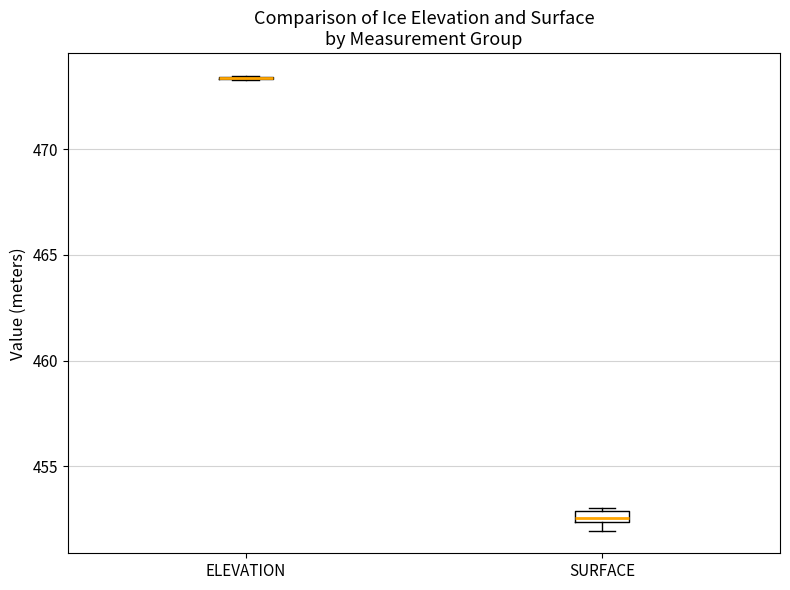

Where is the lower edge of the box for SURFACE on the y-axis? The values are not printed on the chart, so give them approximately, as read against the axis.

452.5